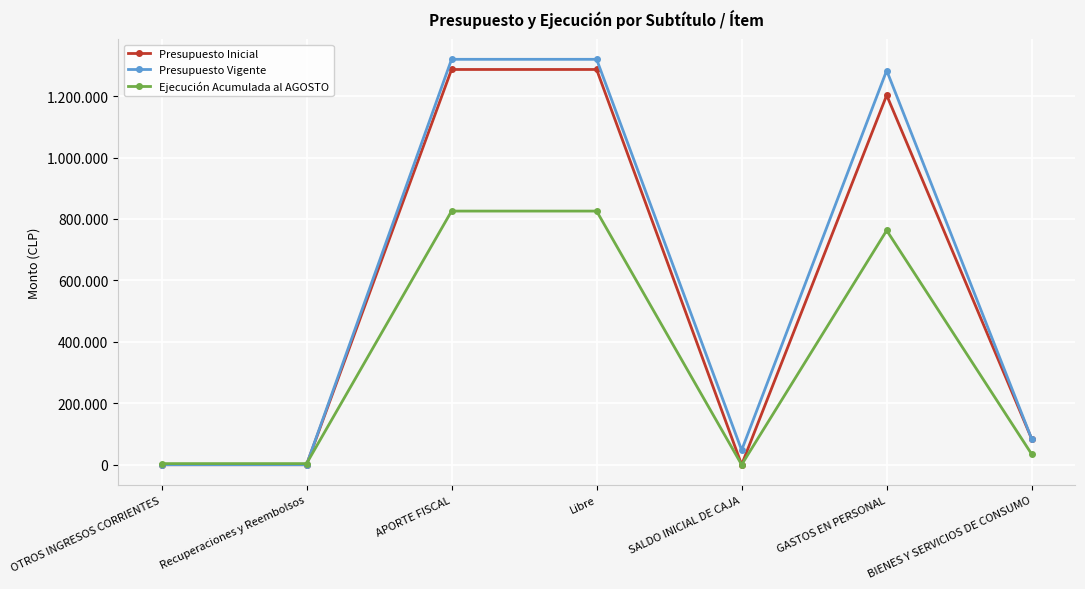

What is the average value of the Ejecución Acumulada al AGOSTO series?

350768